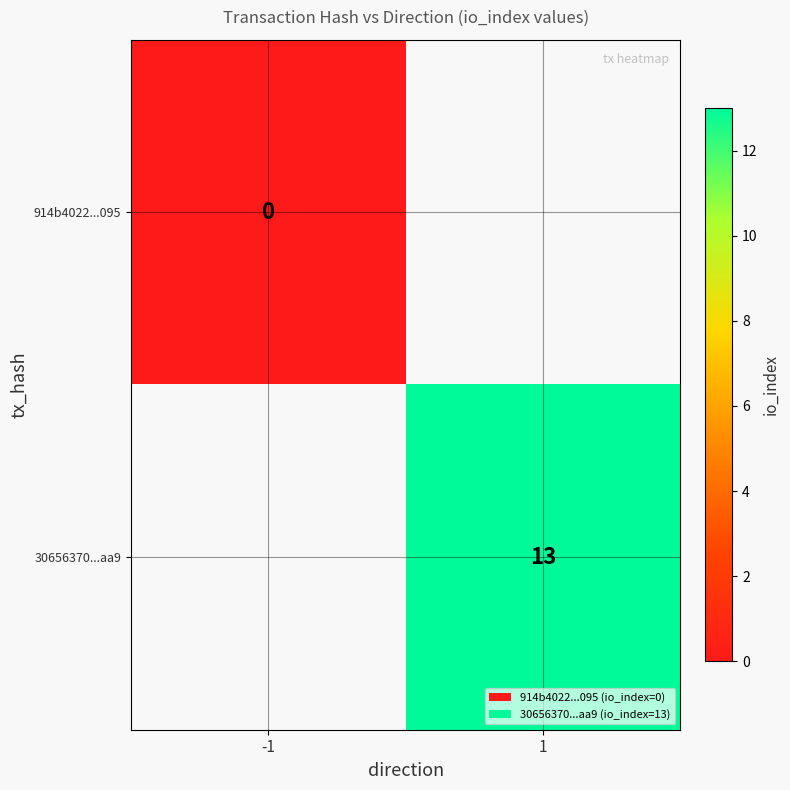

How many series are shown in this chart?

2